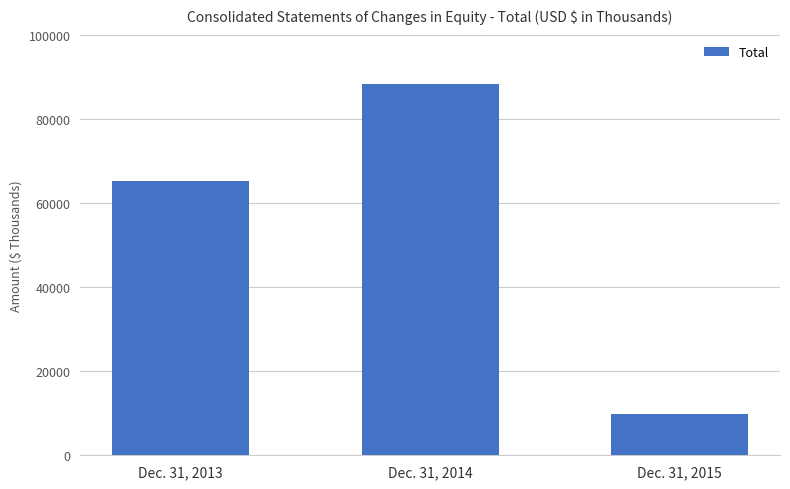

Reading left to right, list all the values displayed in this chart.

65129	88230	9778